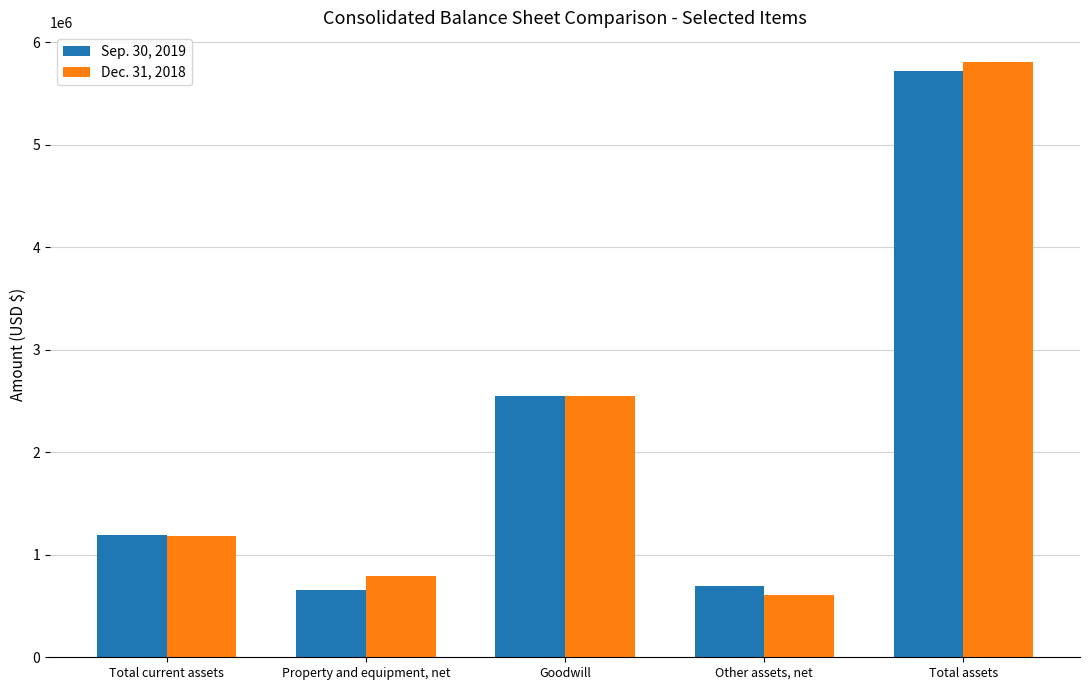

What is the difference between the highest and lowest values at Total current assets?

8318